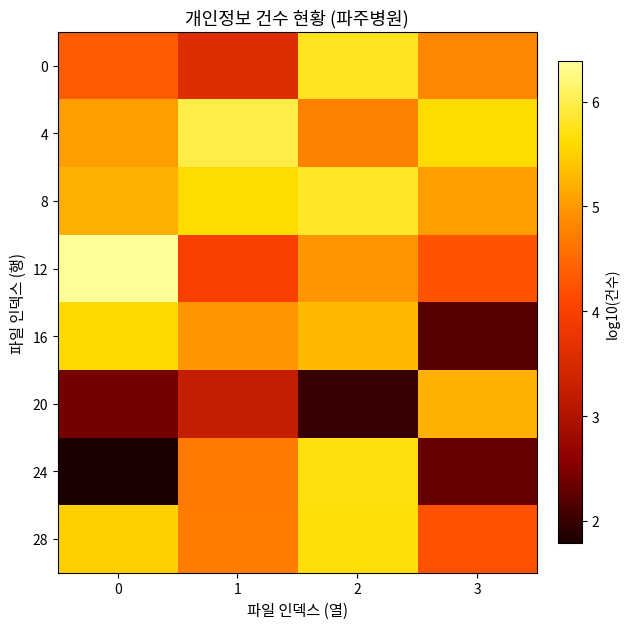

Which series has the largest total across all categories?

8